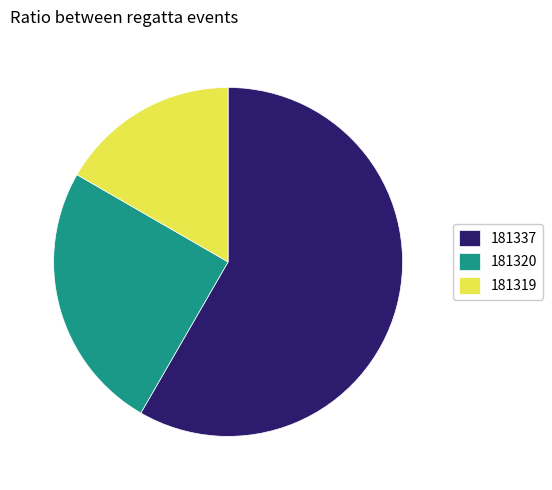

How many slices are in this pie chart?

3